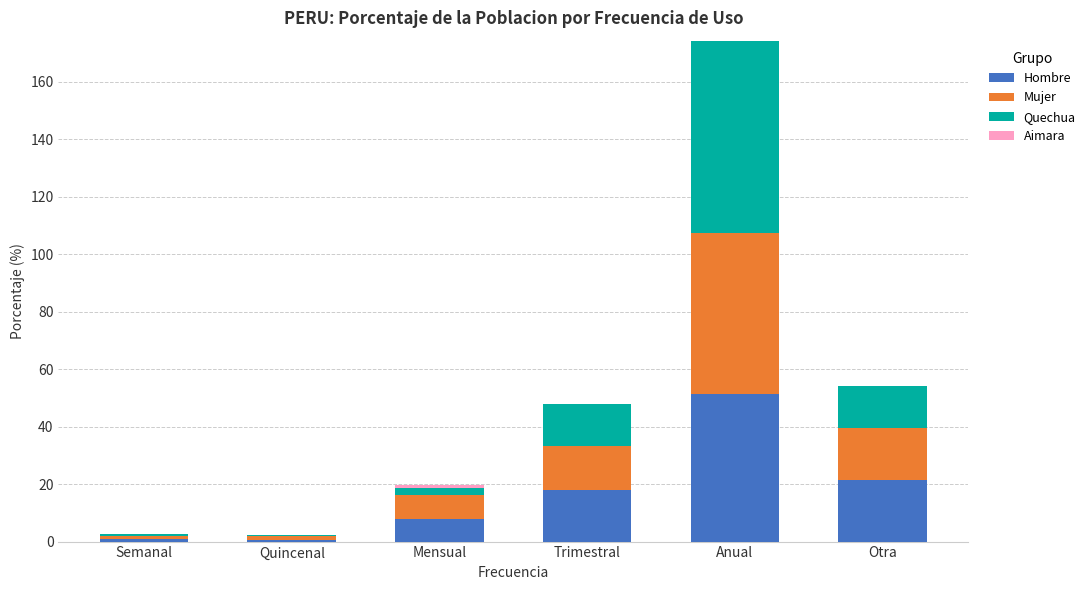

True or false: Hombre has a value of 28.1 at Otra.

False